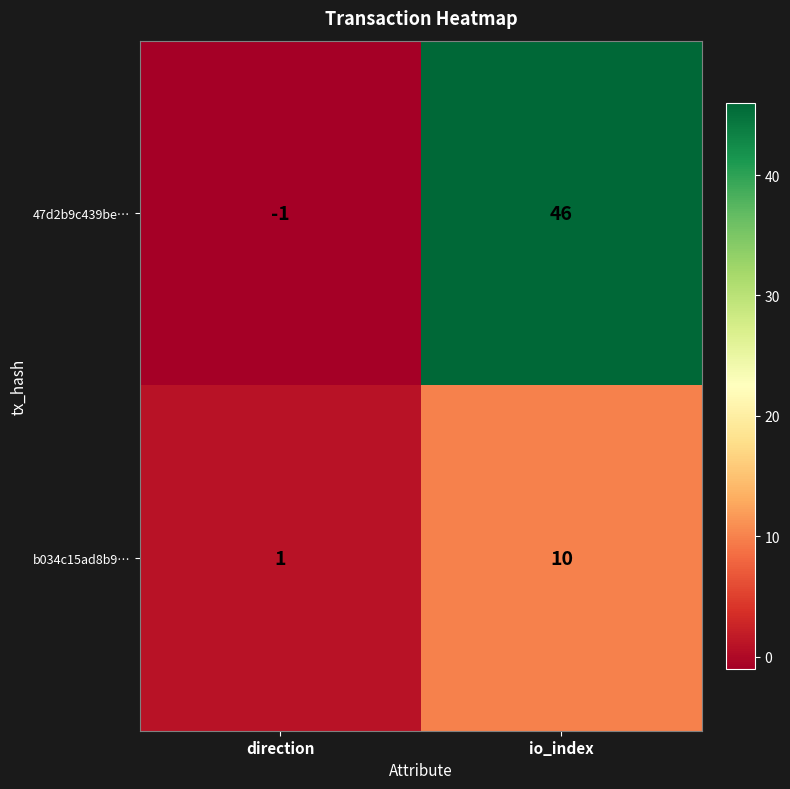

What is the sum of all 47d2b9c439be… values?

45